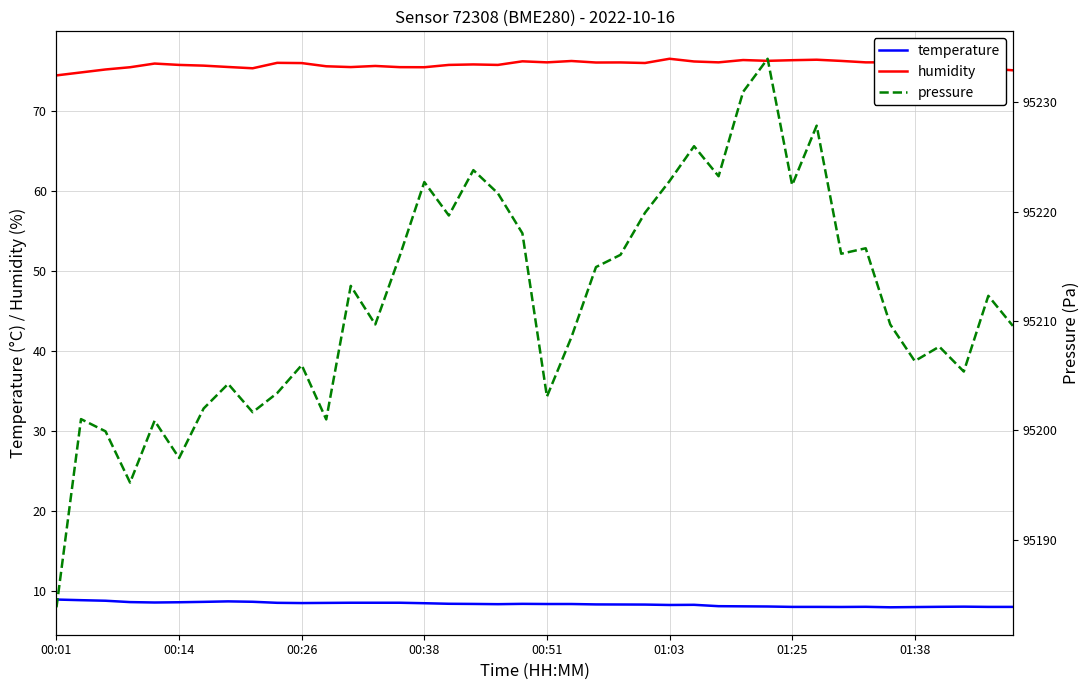

True or false: temperature and humidity cross at least once.

False